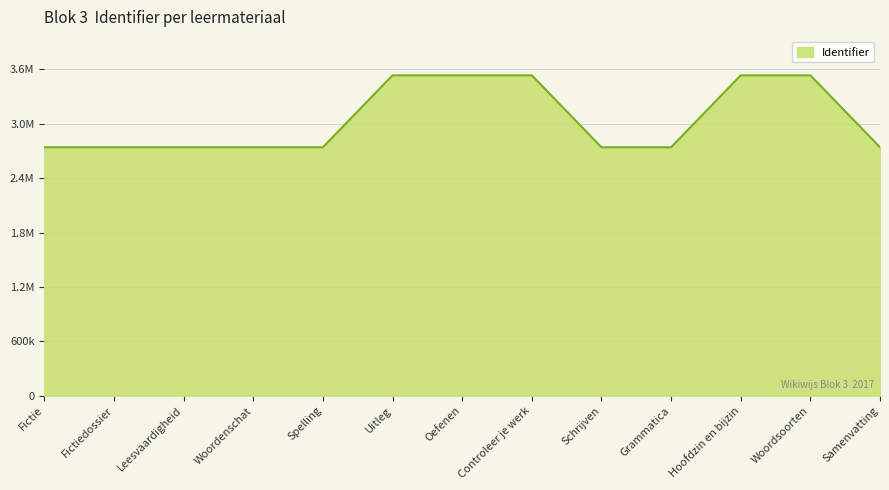

Is this an area chart (filled region under the line)?

Yes